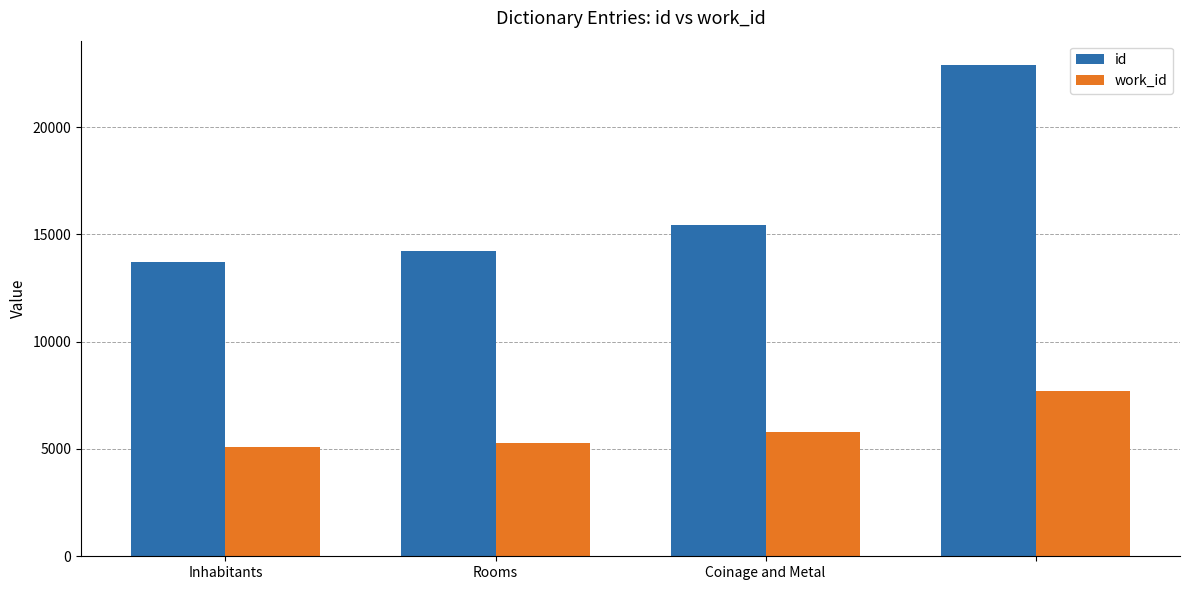

Which series has the largest total across all categories?

id